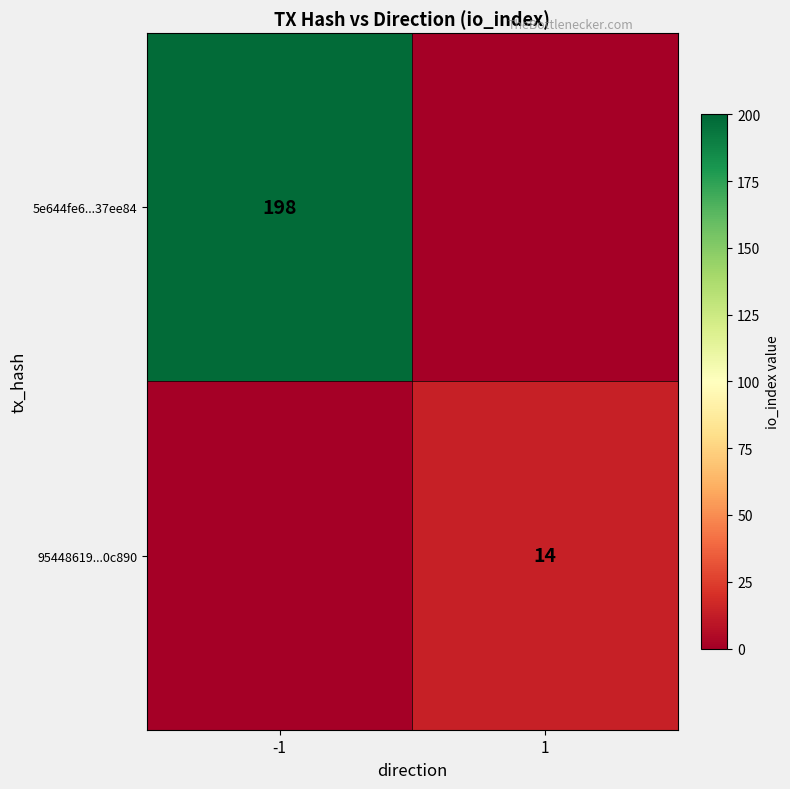

Is it true that 5e644fe6...37ee84 equals 198 at -1?

True